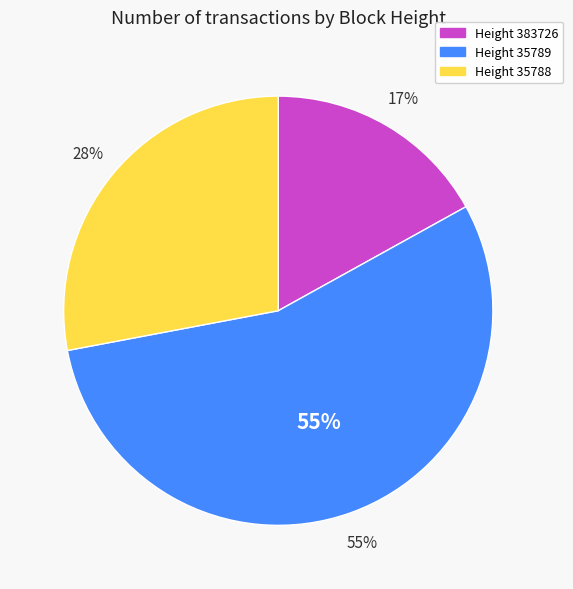

What percentage is the 35789 slice, to the nearest percent?

55%